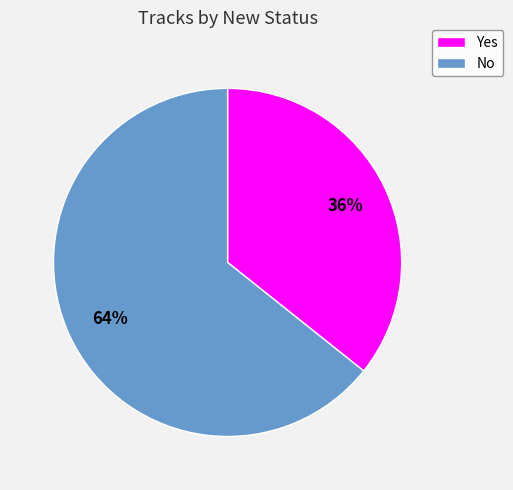

Is the sum of No and Yes greater than half?

Yes